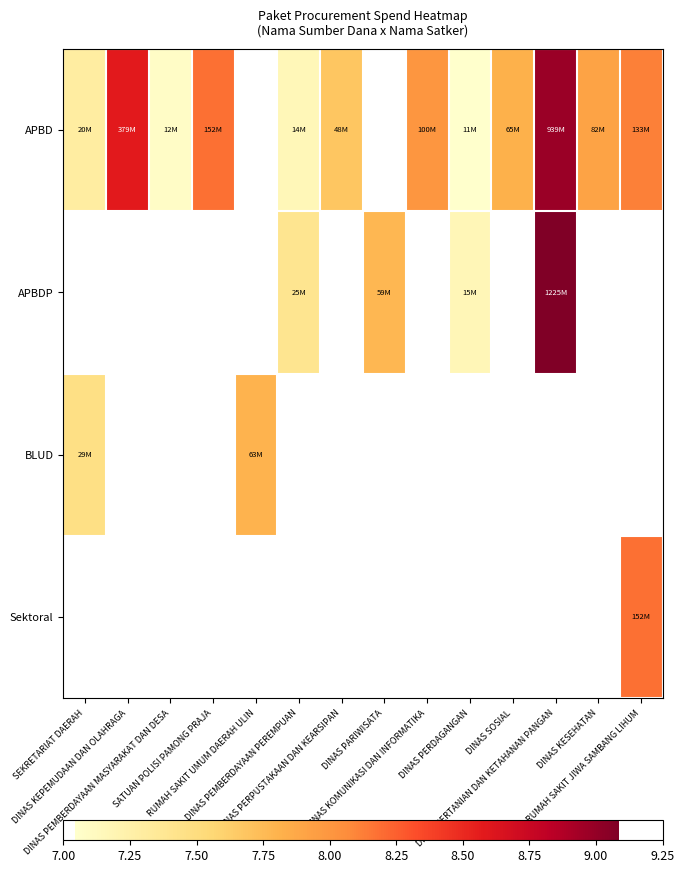

What is the maximum value shown in the chart?

9.1